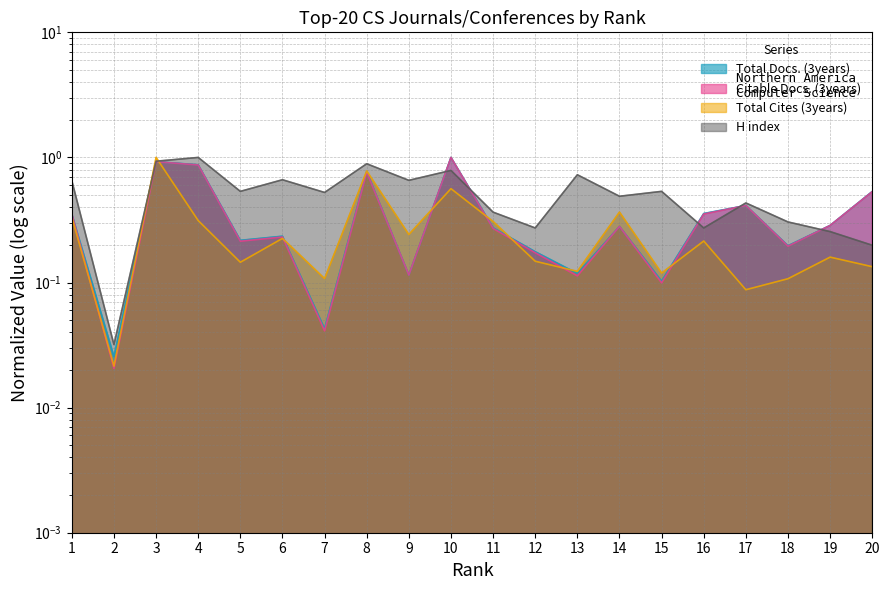

Reading left to right, list all the values displayed in this chart.

Total Docs. (3years): 0.4	0.0	0.9	0.9	0.2	0.2	0.0	0.8	0.1	1.0	0.3	0.2	0.1	0.3	0.1	0.4	0.4	0.2	0.3	0.5
Citable Docs. (3years): 0.4	0.0	0.9	0.9	0.2	0.2	0.0	0.8	0.1	1.0	0.3	0.2	0.1	0.3	0.1	0.4	0.4	0.2	0.3	0.5
Total Cites (3years): 0.3	0.0	1.0	0.3	0.1	0.2	0.1	0.8	0.2	0.6	0.3	0.1	0.1	0.4	0.1	0.2	0.1	0.1	0.2	0.1
H index: 0.7	0.0	0.9	1.0	0.5	0.7	0.5	0.9	0.7	0.8	0.4	0.3	0.7	0.5	0.5	0.3	0.4	0.3	0.3	0.2